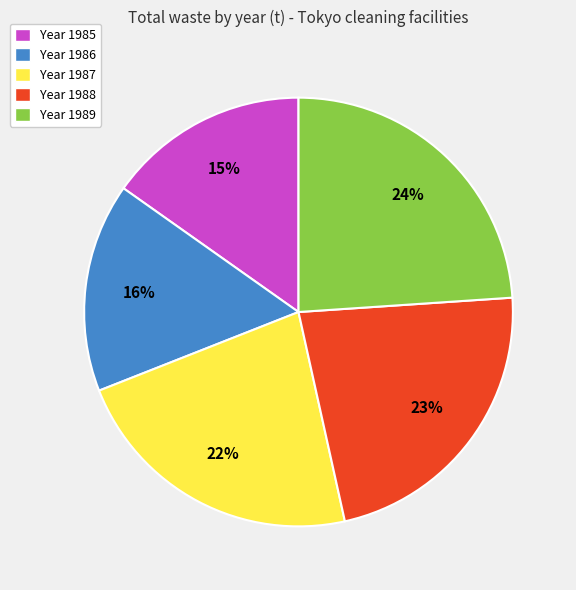

How many slices are in this pie chart?

5